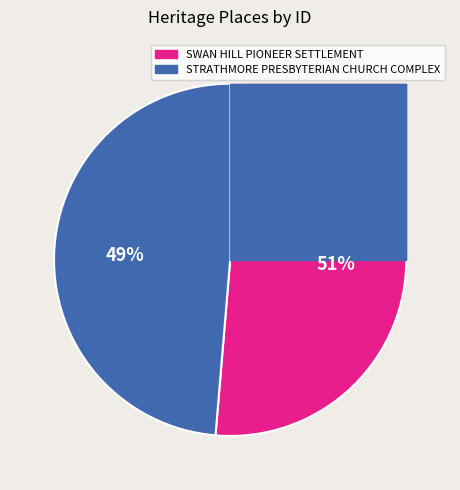

Is the sum of SWAN HILL PIONEER SETTLEMENT and STRATHMORE PRESBYTERIAN CHURCH COMPLEX greater than half?

Yes